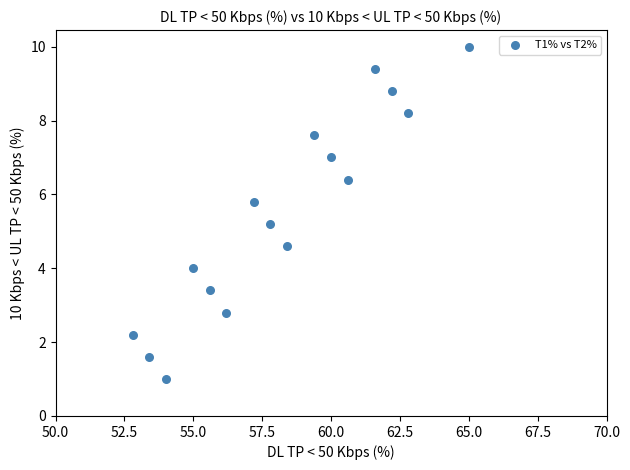

What is the range of Y values (max minus min)?

9.0